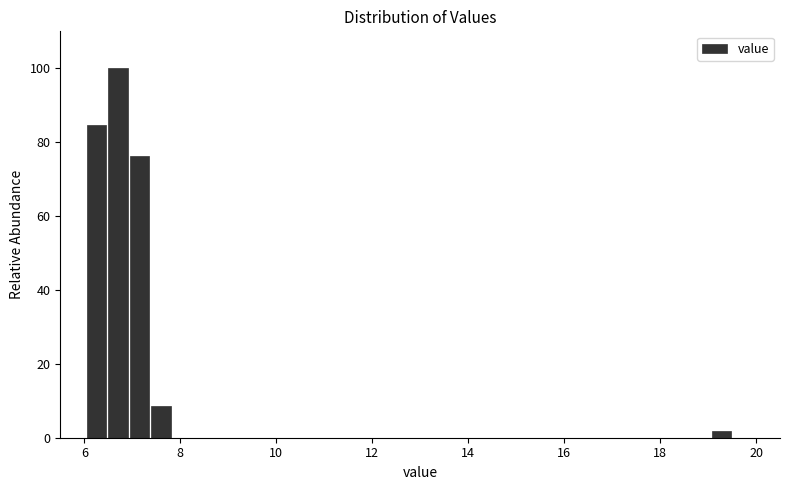

Read against the x-axis, roughly where is the centre of the tallest bar?

6.8